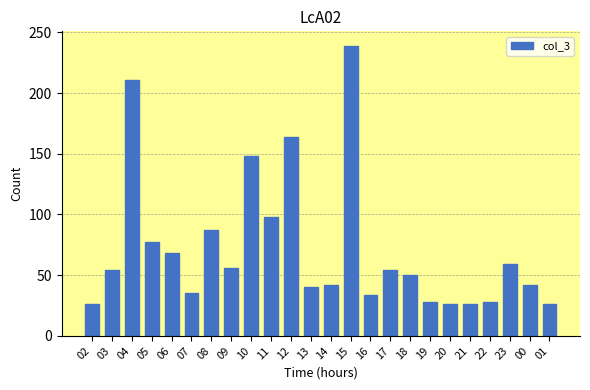

The value at 23 is 59. True or false?

True